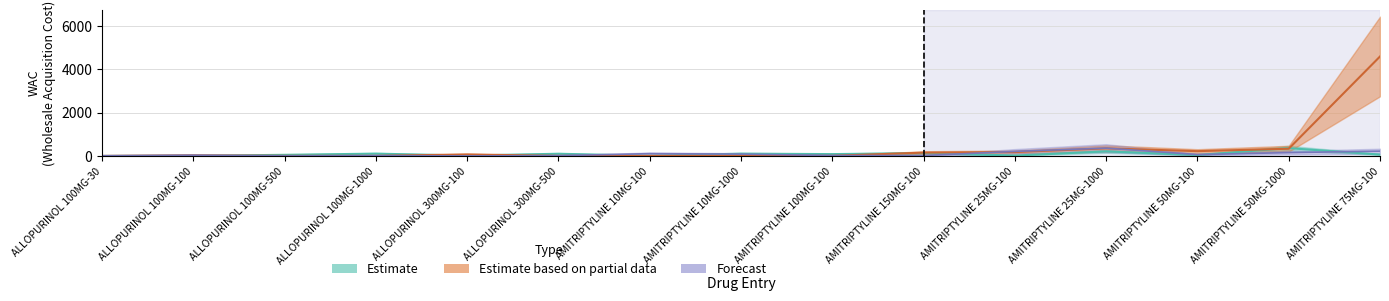

True or false: Estimate based on partial data and Estimate intersect in this chart.

True